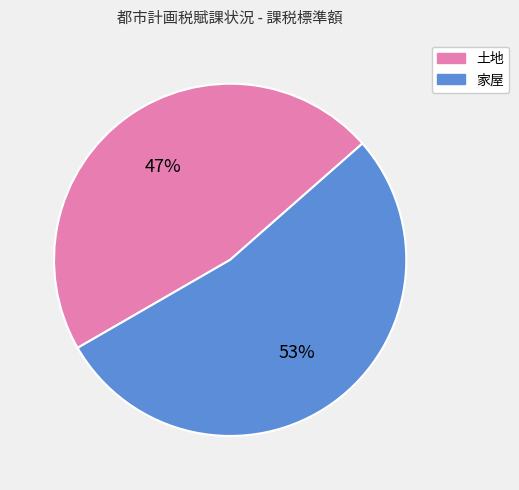

To the nearest percent, what percentage of the pie is 家屋?

53%